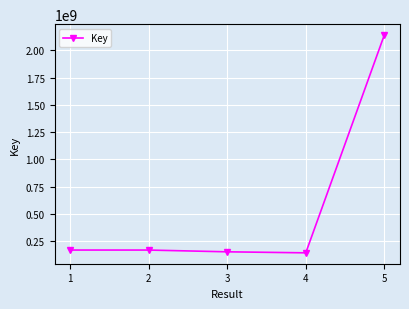

What is the sum of the values at 1 and 5?

2310381598